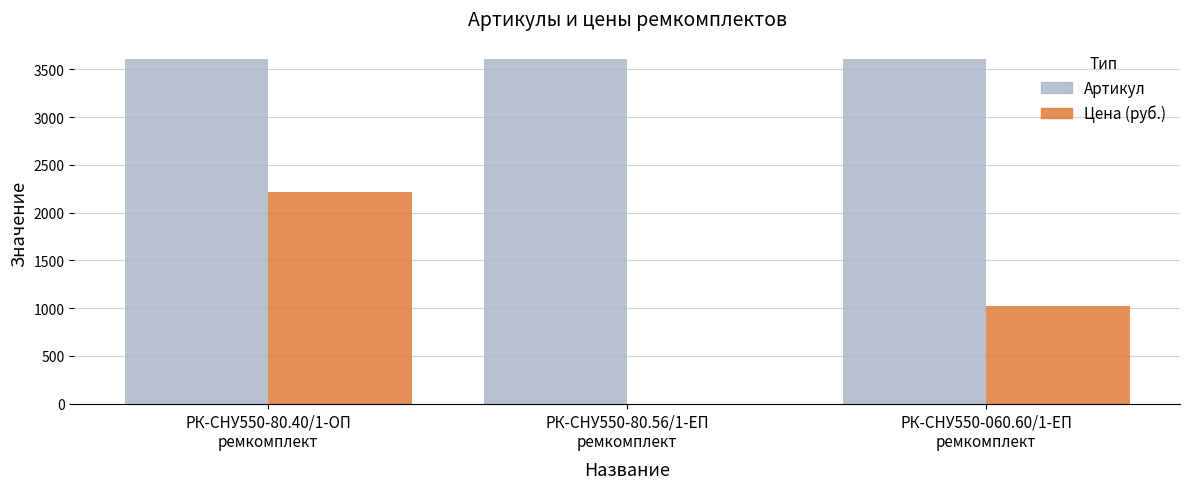

The Цена (руб.) series shows 1024.7 at РК-СНУ550-060.60/1-ЕП
ремкомплект. True or false?

True